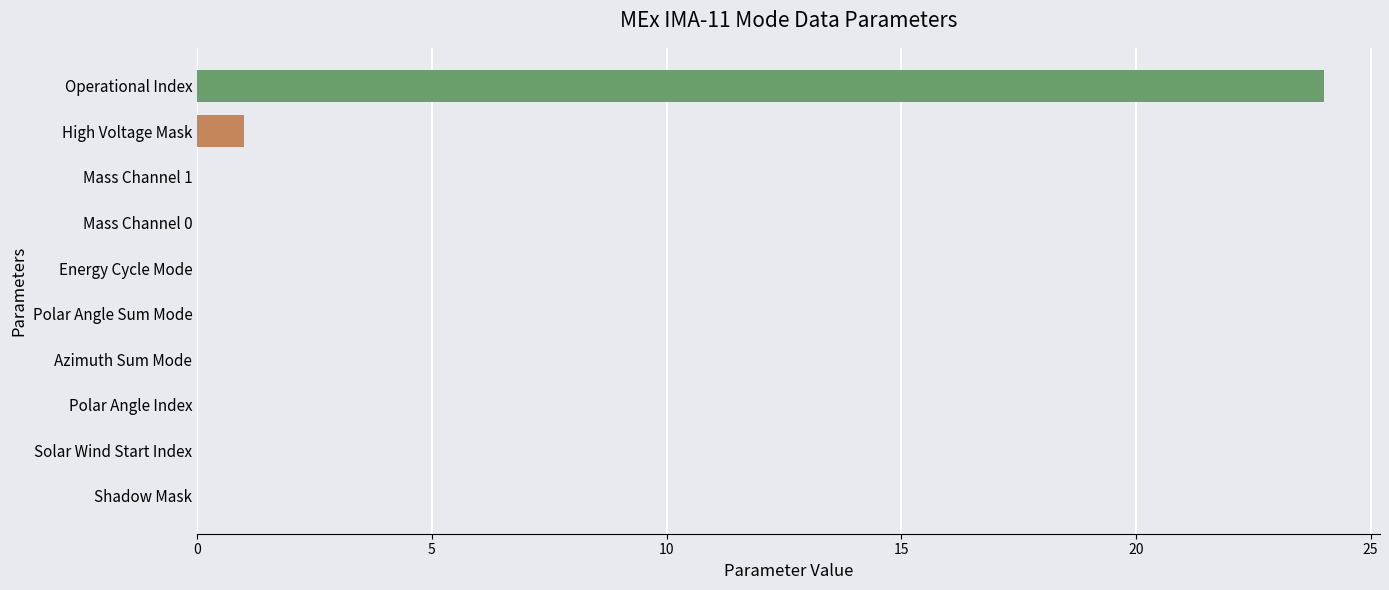

What is the maximum value shown in the chart?

24